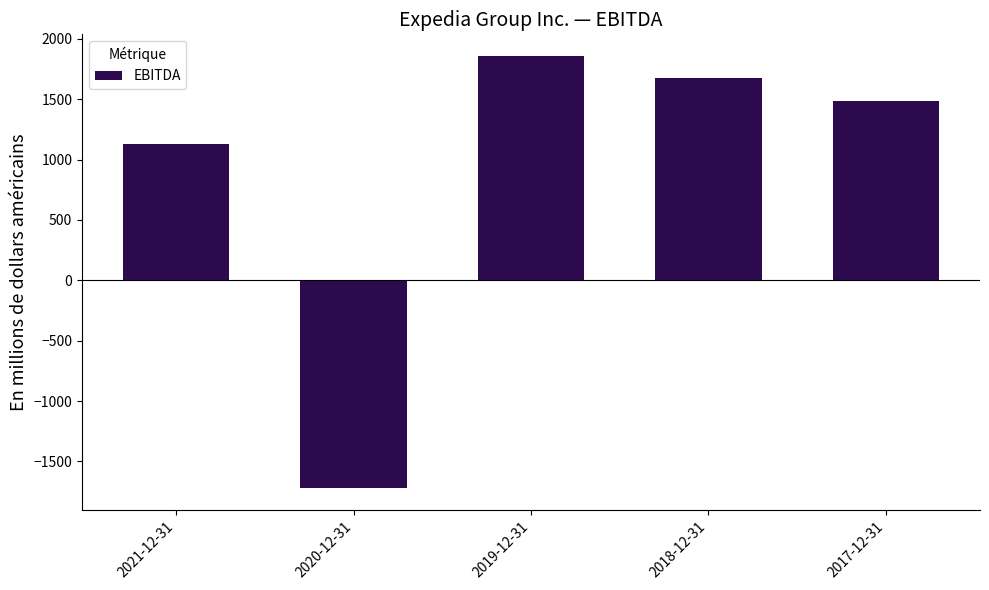

The chart shows a value of 1127 at 2021-12-31. True or false?

True